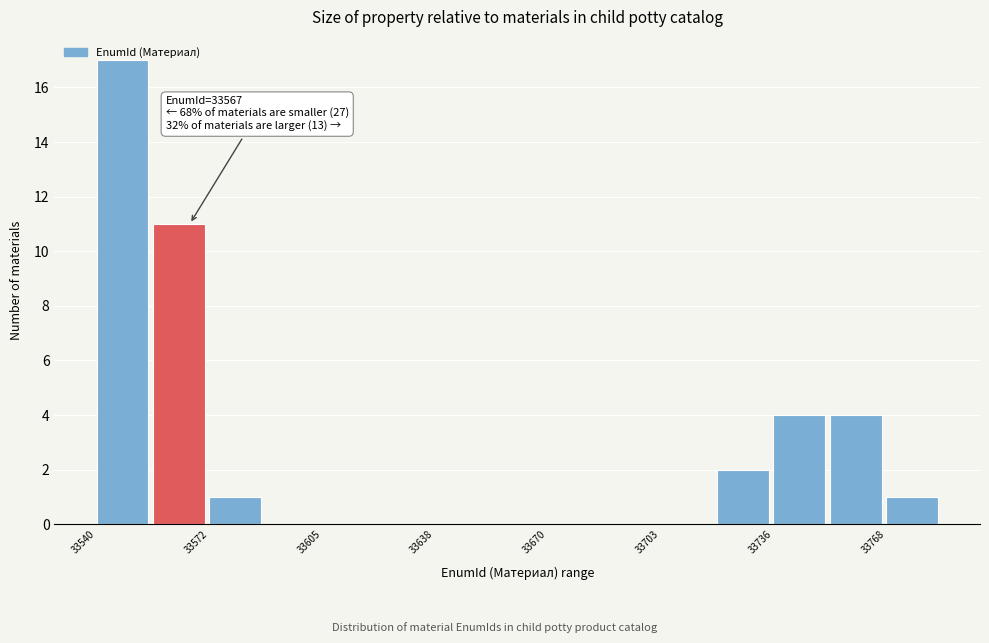

Read against the x-axis, roughly where is the centre of the tallest bar?

33550